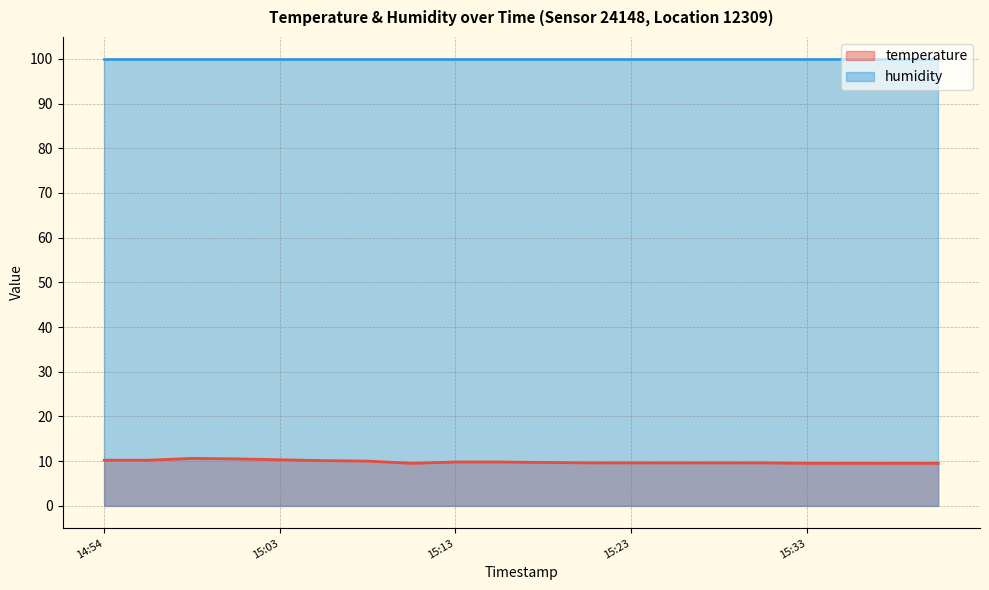

What is the sum of all values?

196.7